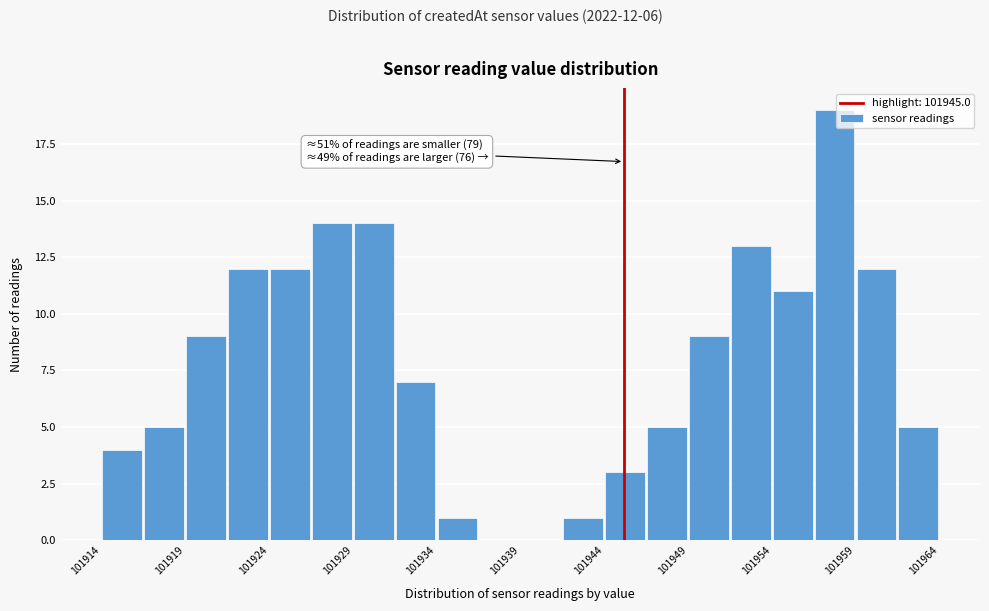

Read against the x-axis, roughly where is the centre of the tallest bar?

101958